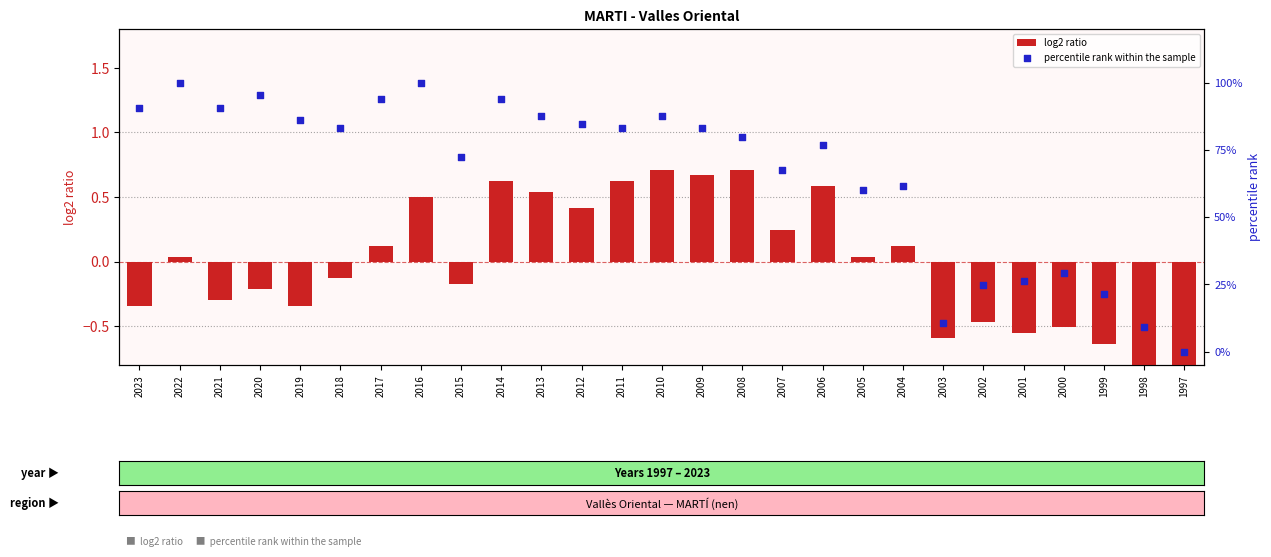

At how many categories does at least one series exceed 2?

26